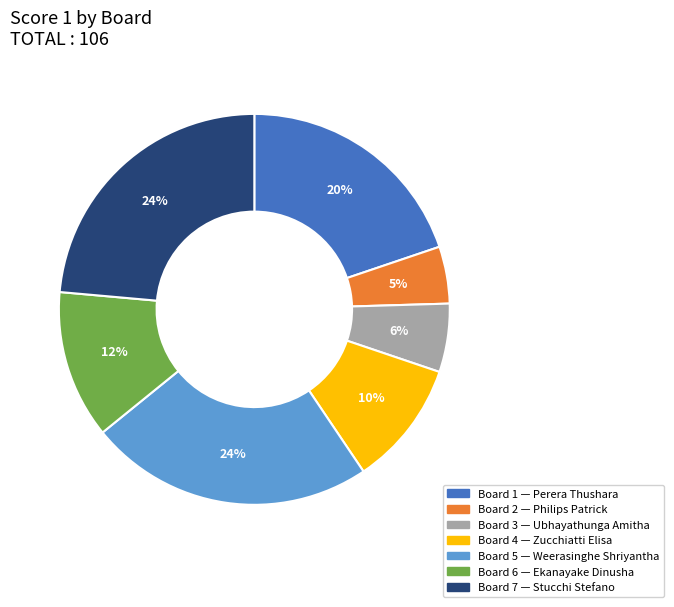

Which slice is the smallest?

Board 2